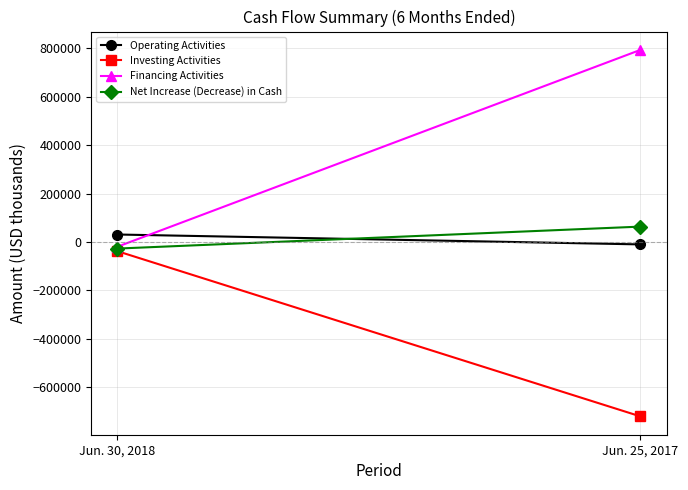

How many Financing Activities values are between -19698 and 793596?

2